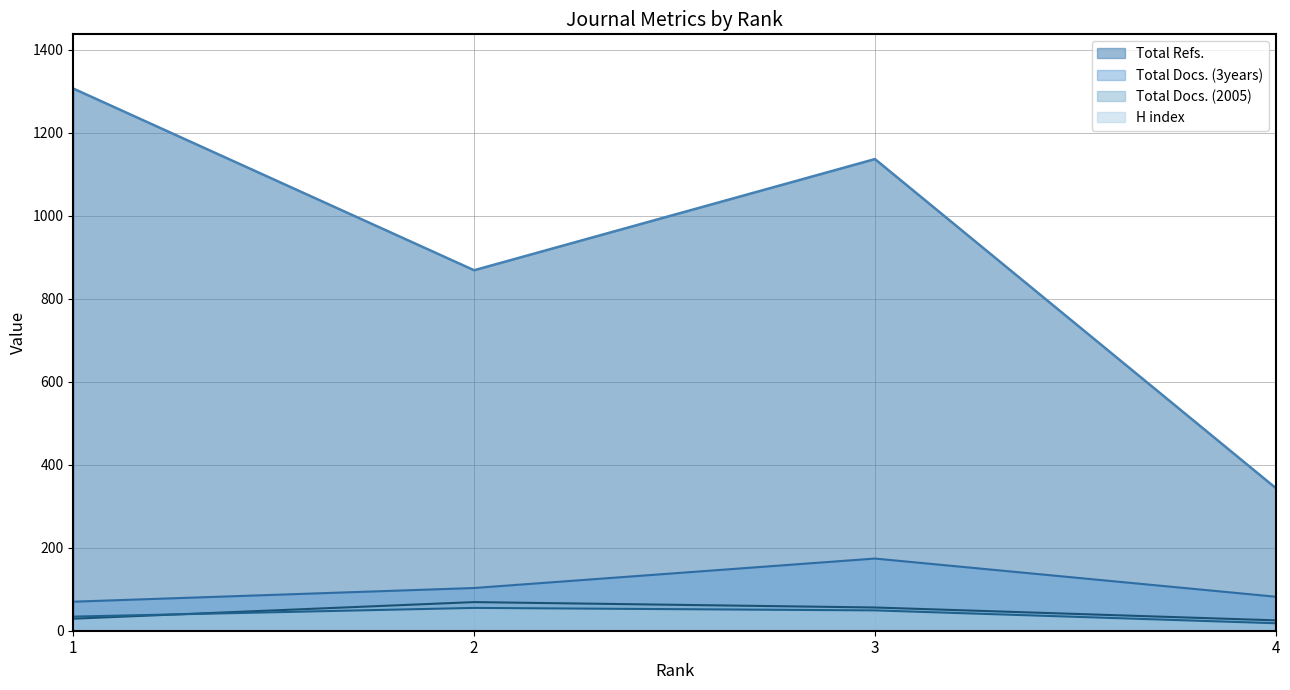

How many interior local peaks does the Total Docs. (2005) series have?

1